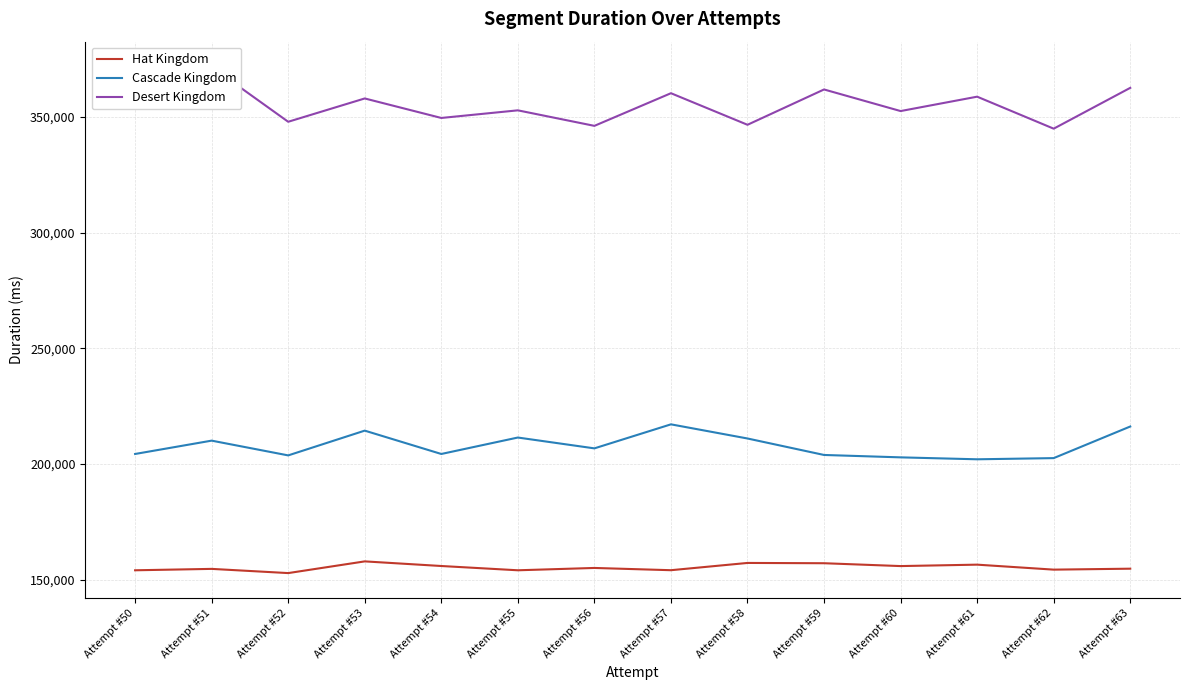

Rank the categories by Hat Kingdom value from lowest to highest.

Attempt #52, Attempt #50, Attempt #55, Attempt #57, Attempt #62, Attempt #51, Attempt #63, Attempt #56, Attempt #60, Attempt #54, Attempt #61, Attempt #59, Attempt #58, Attempt #53